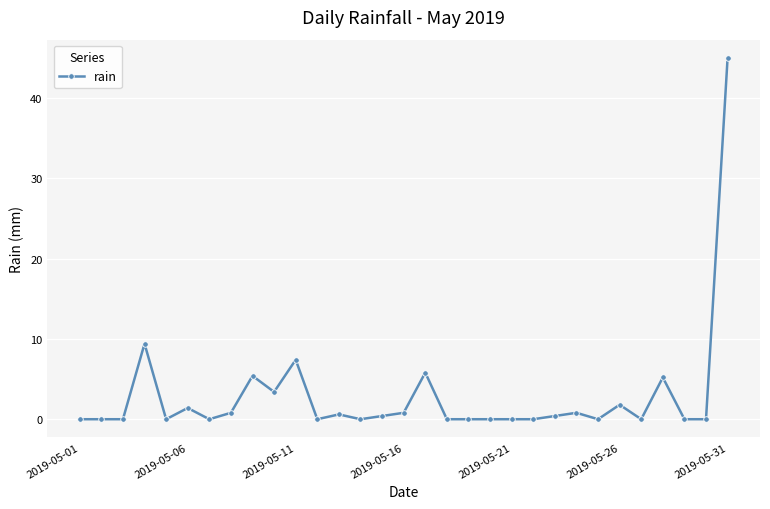

What is the difference between the maximum and minimum values?

45.0